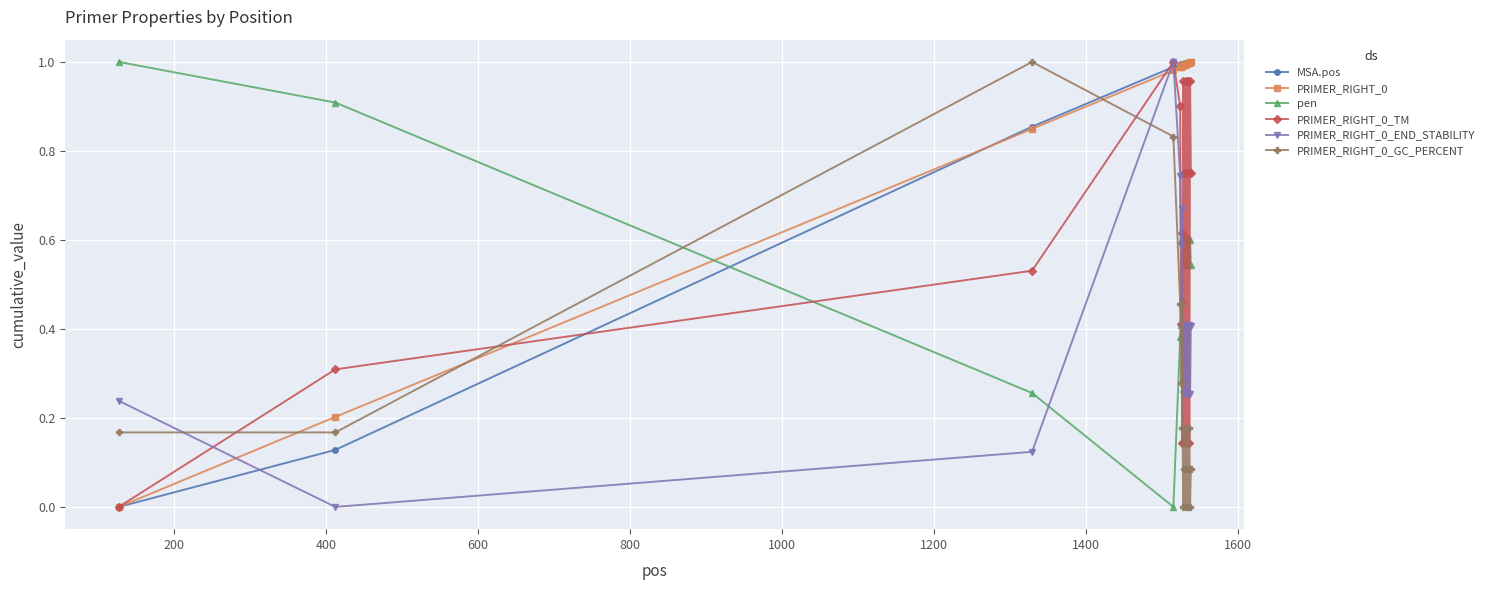

True or false: PRIMER_RIGHT_0_END_STABILITY has more than 2 points higher than both neighbors.

True